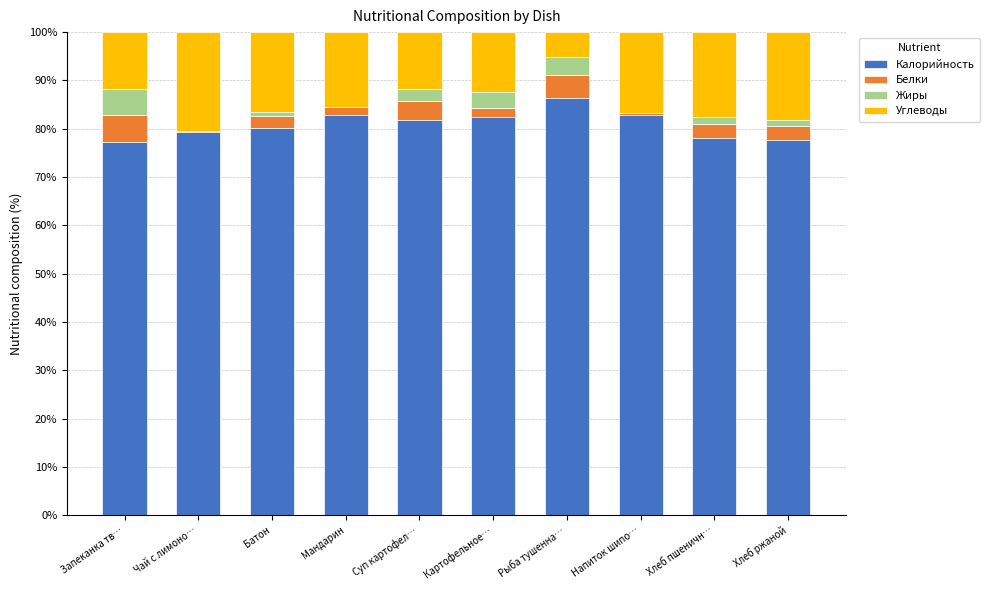

What is the highest value of the Калорийность series?

86.3